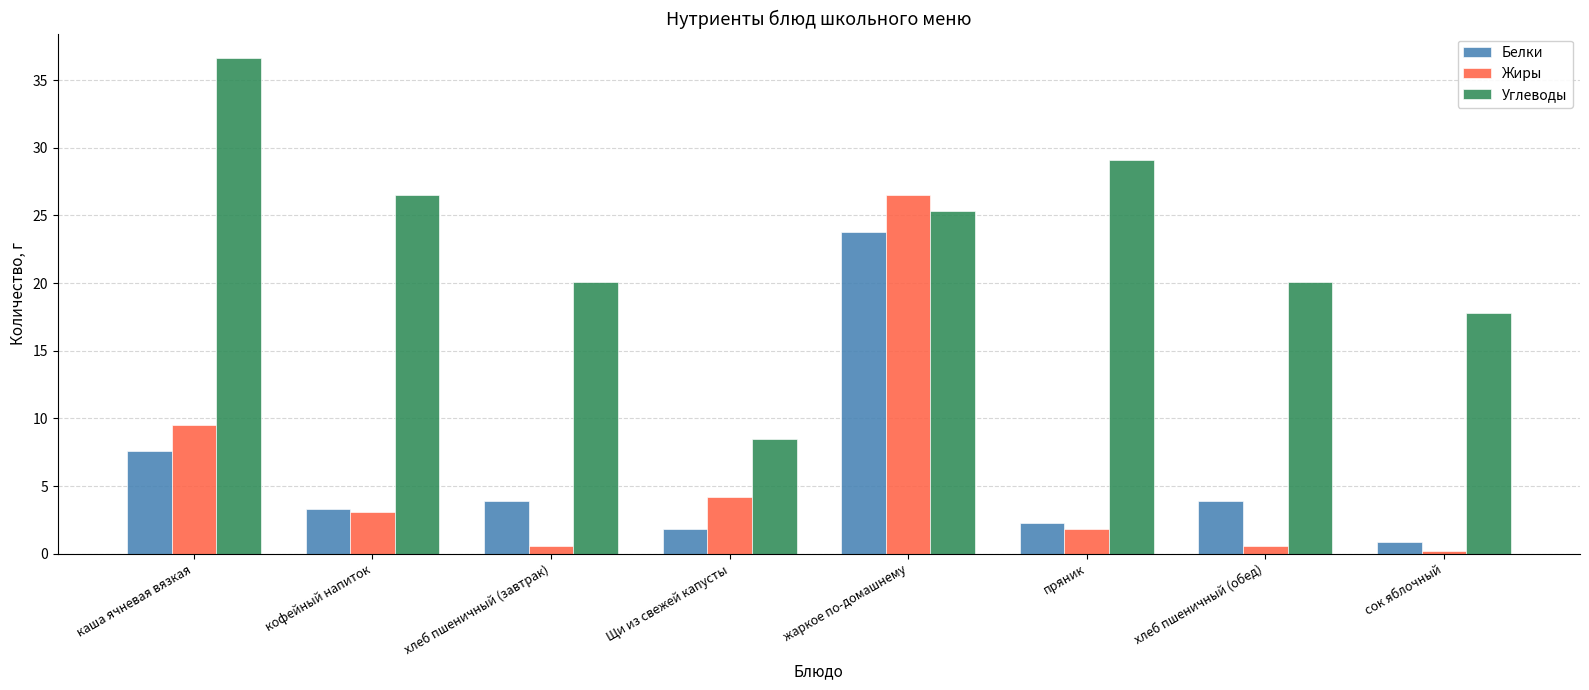

Is it true that Белки equals 3.3 at кофейный напиток?

True